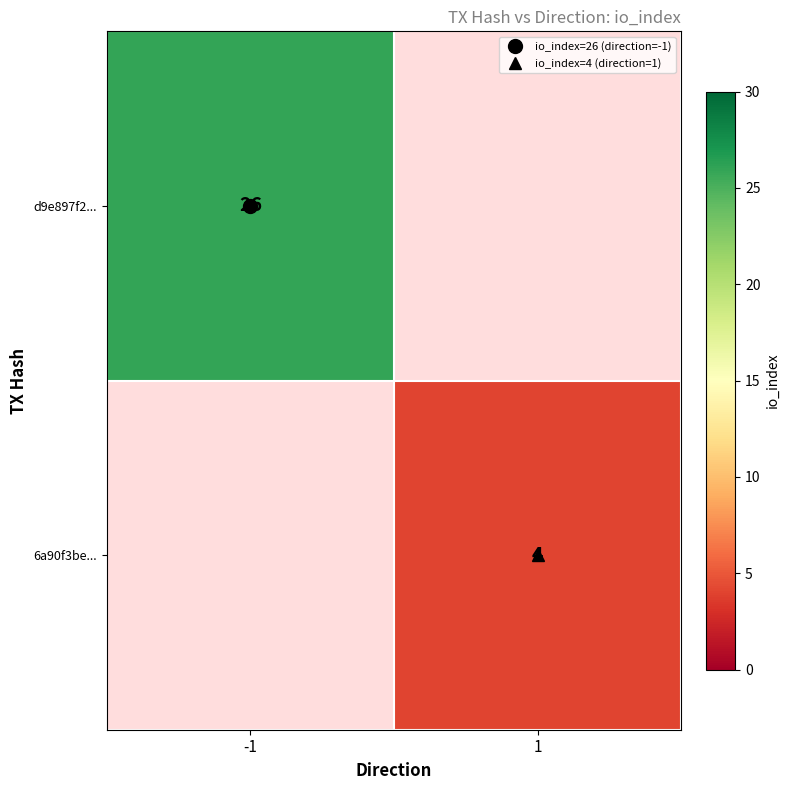

List the labels in order of d9e897f2... value, smallest first.

-1, 1